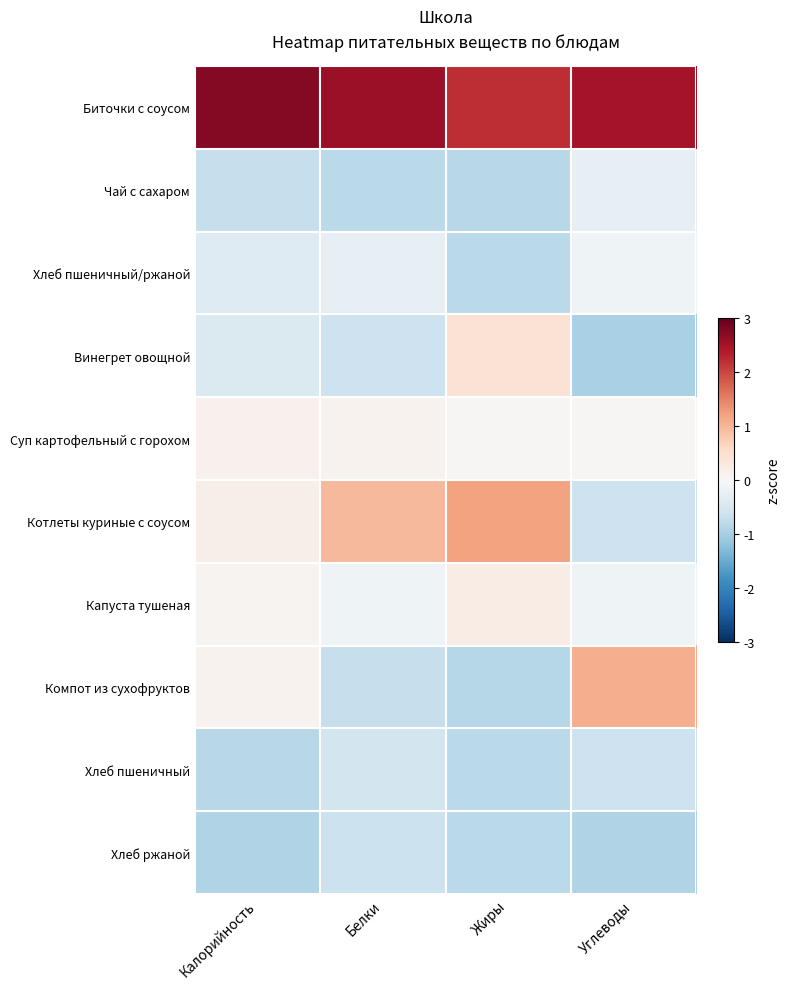

Reading right to left, extract all data points from this chart.

Биточки с соусом: Углеводы=2.5	Жиры=2.2	Белки=2.6	Калорийность=2.8
Чай с сахаром: Углеводы=-0.2	Жиры=-0.8	Белки=-0.8	Калорийность=-0.7
Хлеб пшеничный/ржаной: Углеводы=-0.1	Жиры=-0.8	Белки=-0.2	Калорийность=-0.4
Винегрет овощной: Углеводы=-1.0	Жиры=0.4	Белки=-0.6	Калорийность=-0.4
Суп картофельный с горохом: Углеводы=0.0	Жиры=0.0	Белки=0.1	Калорийность=0.1
Котлеты куриные с соусом: Углеводы=-0.6	Жиры=1.2	Белки=1.0	Калорийность=0.2
Капуста тушеная: Углеводы=-0.1	Жиры=0.2	Белки=-0.1	Калорийность=0.1
Компот из сухофруктов: Углеводы=1.1	Жиры=-0.9	Белки=-0.7	Калорийность=0.1
Хлеб пшеничный: Углеводы=-0.6	Жиры=-0.8	Белки=-0.6	Калорийность=-0.8
Хлеб ржаной: Углеводы=-0.9	Жиры=-0.8	Белки=-0.6	Калорийность=-0.9